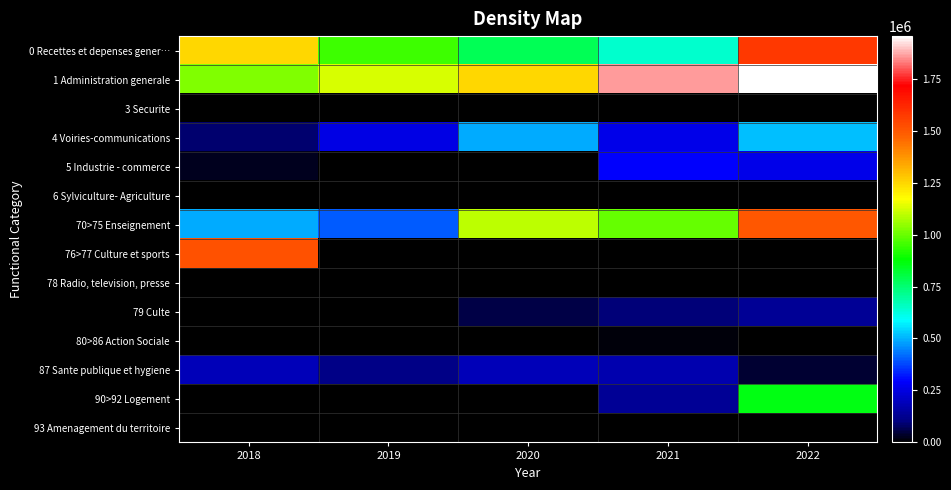

How many distinct data groups are displayed?

14